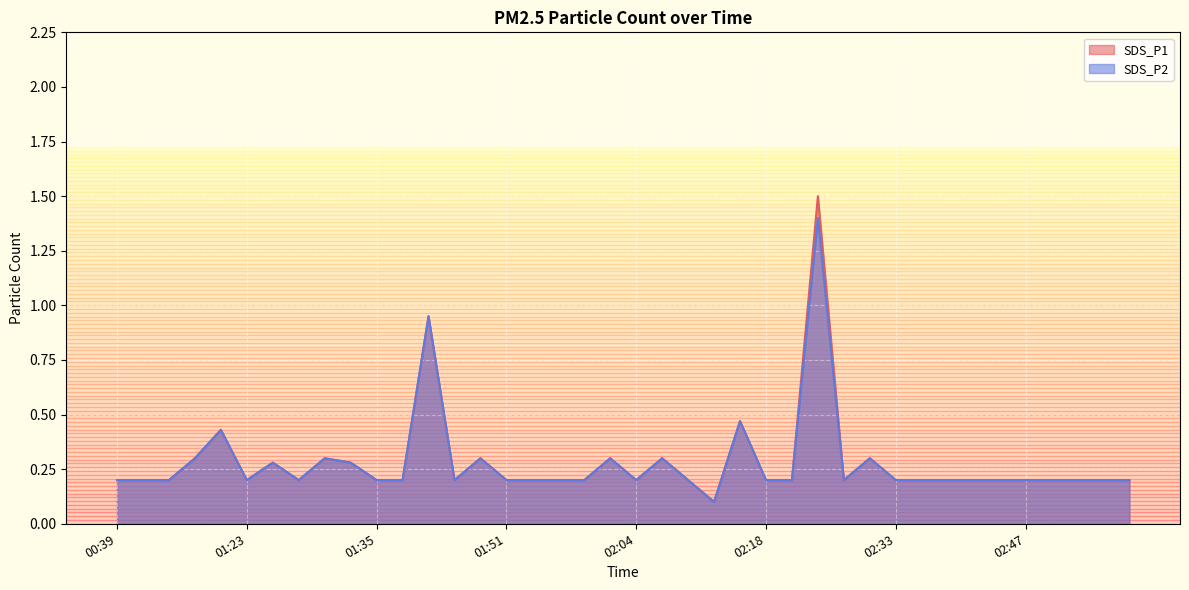

List the series in order of their peak value, lowest first.

SDS_P2, SDS_P1